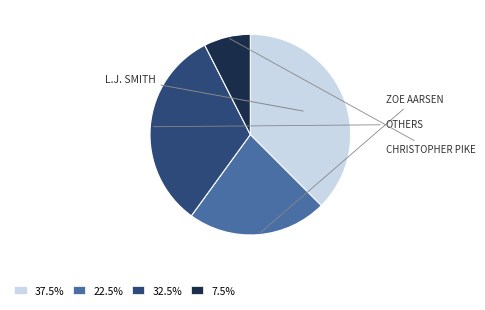

How many segments does this pie chart have?

4